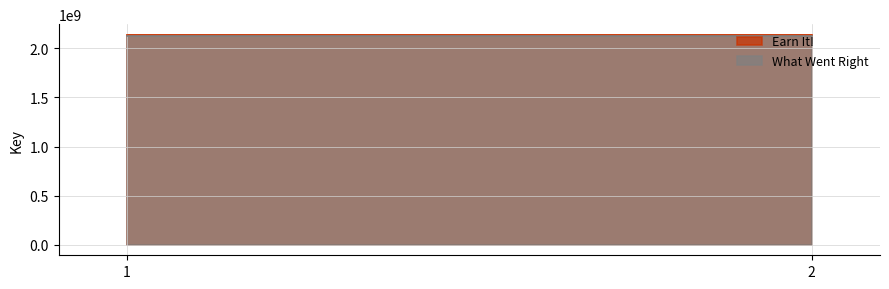

At how many categories does at least one series exceed 2129501893?

2